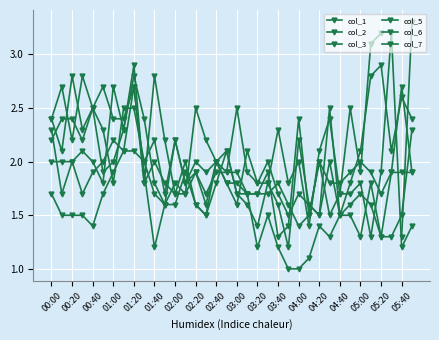

How many times do col_7 and col_1 cross each other?

4